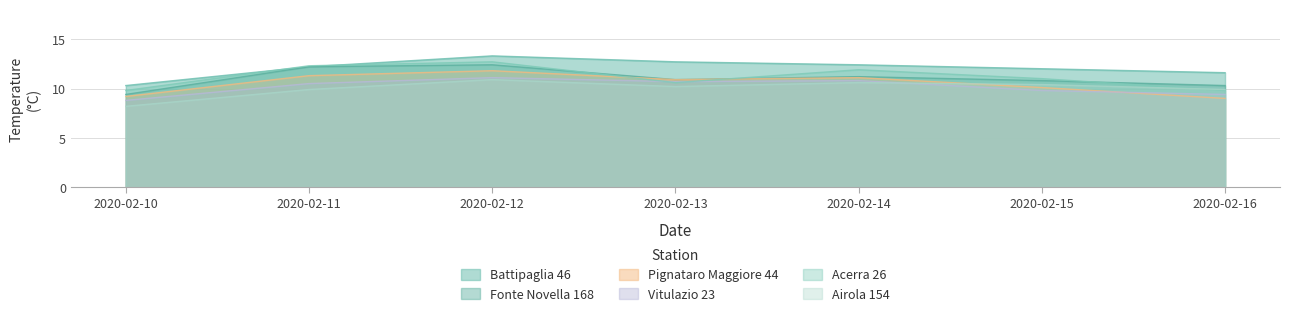

At which category does Airola 154 reach its first local valley?

2020-02-13